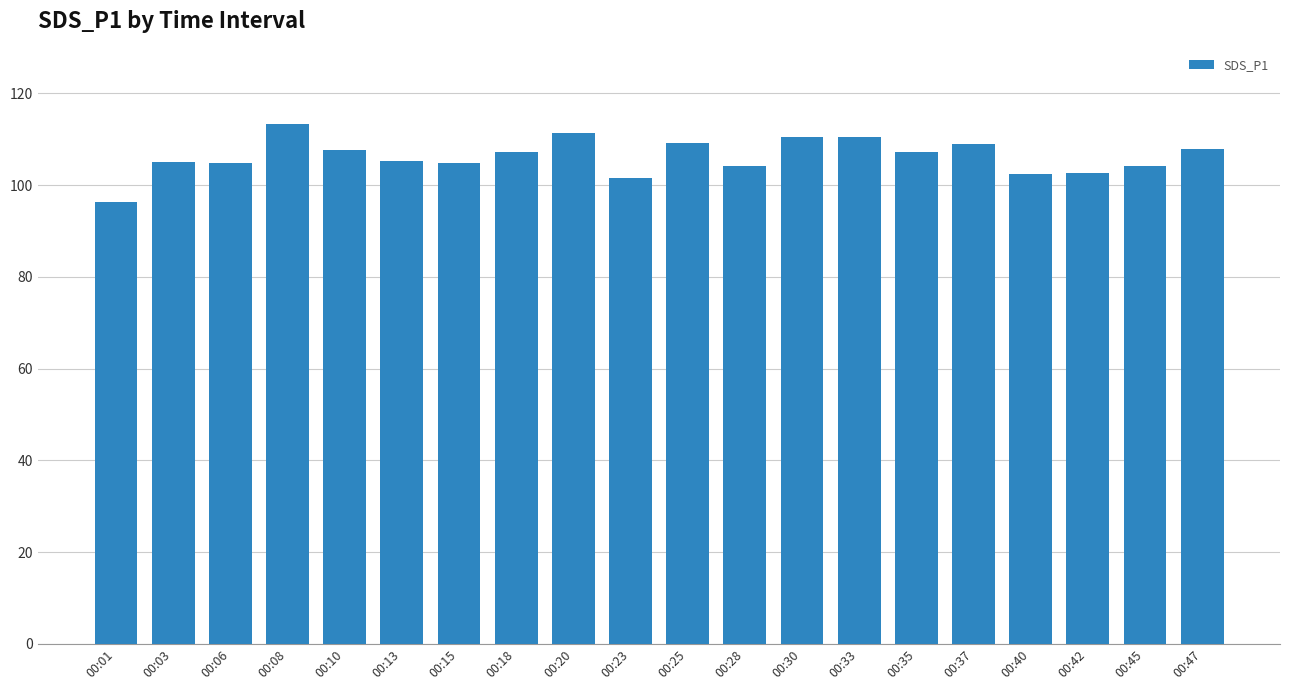

What is the smallest value displayed?

96.4